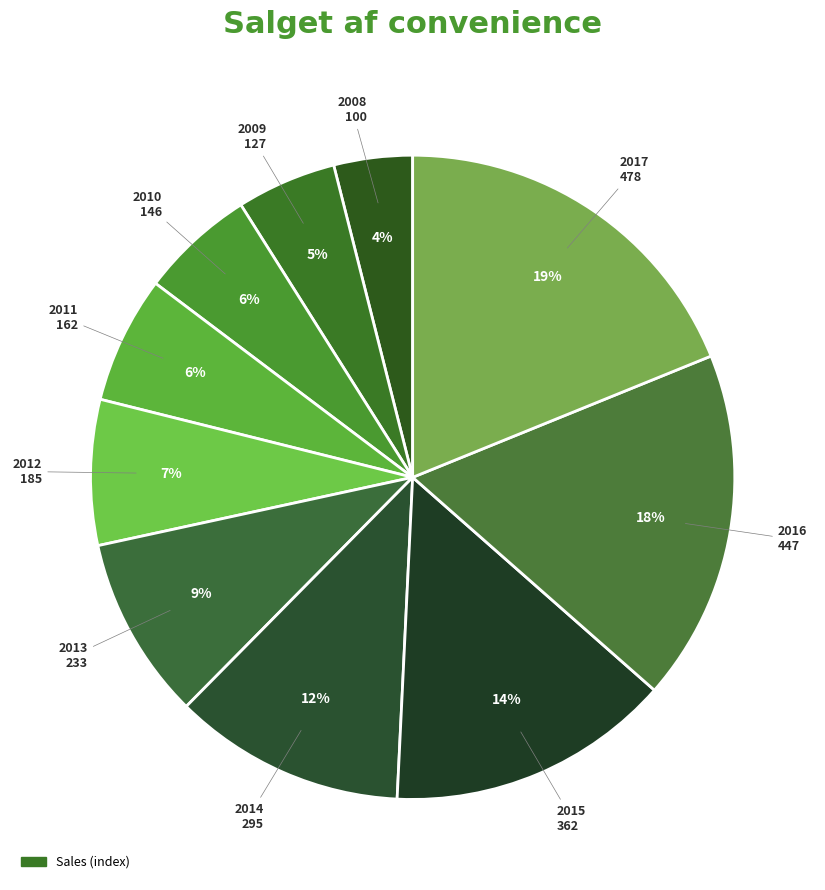

How many slices are in this pie chart?

10